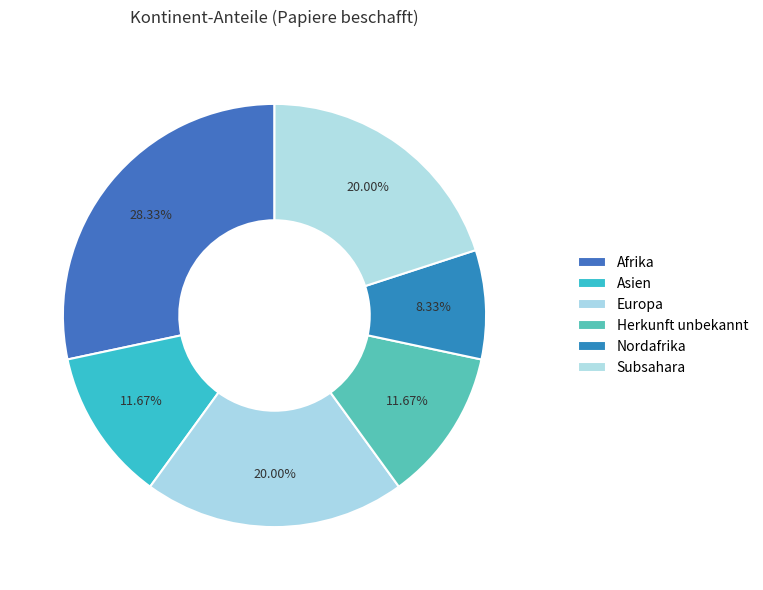

Which has a higher value, Europa or Subsahara?

Europa